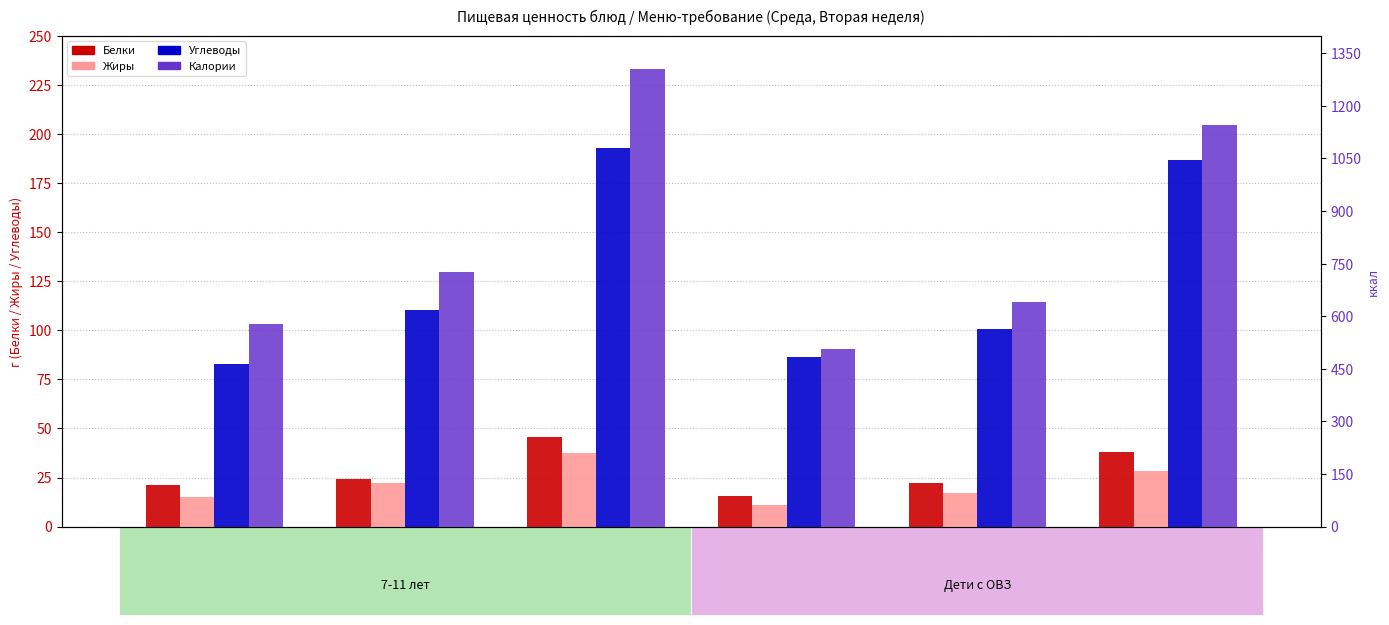

Which series has the widest spread of values?

Калории